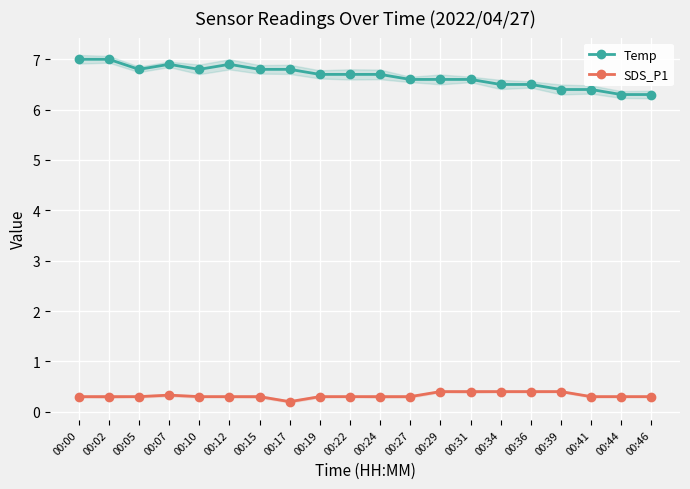

What is the difference between the highest and lowest values at 00:34?

6.1